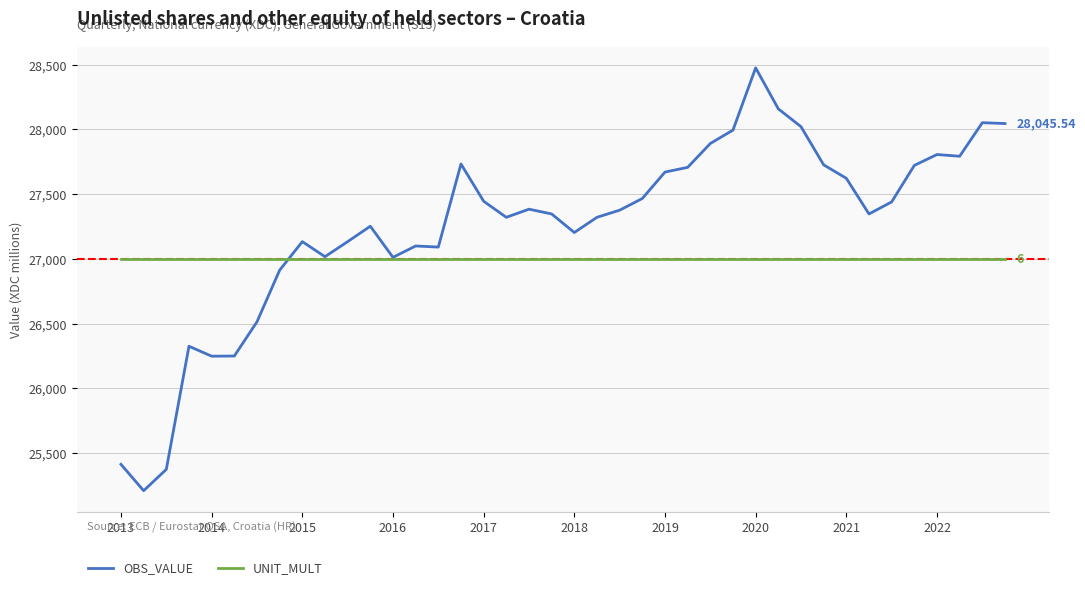

True or false: UNIT_MULT and OBS_VALUE cross at least once.

True